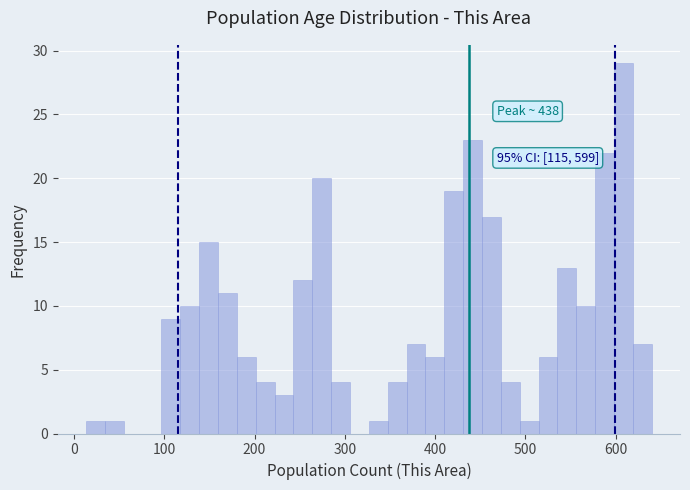

Around what value on the x-axis is the tallest bar? Give the approximate position of its centre, as read against the axis.

610